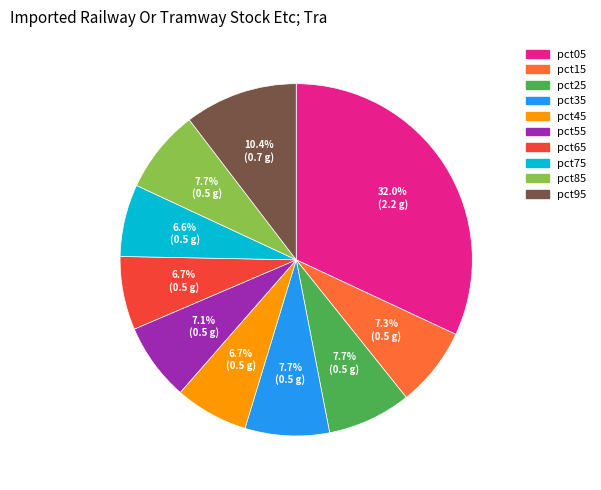

Is the sum of pct75 and pct45 greater than half?

No